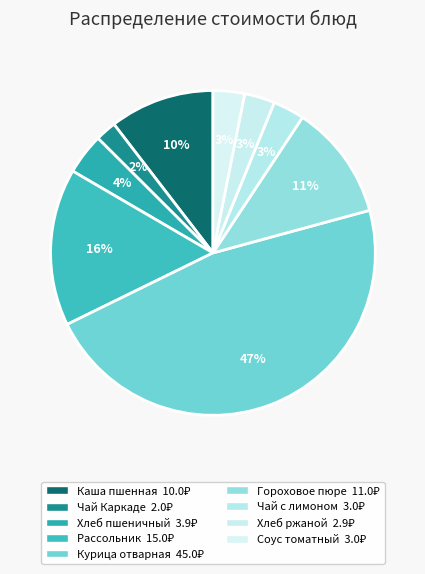

How many slices are in this pie chart?

9